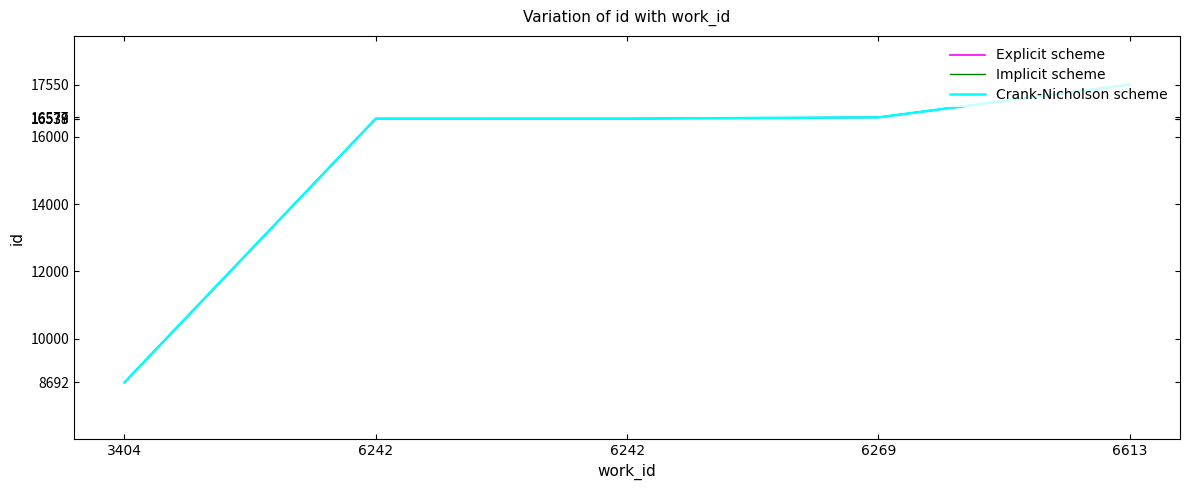

Between 6269 and 6613, which series saw the biggest shift?

Explicit scheme